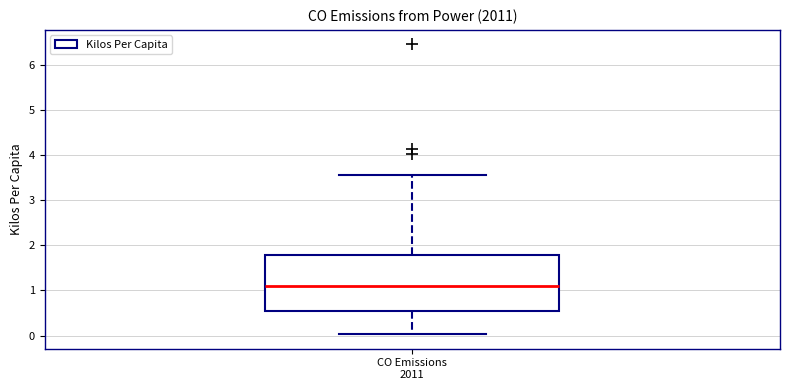

Read this box plot against the y-axis: the position of the median line, the range covered by the box, and the ends of both whiskers. The values are not printed on the chart, so give them approximately, as read against the axis.

median 1.1, box 0.5 to 1.8, whiskers 0.0 to 3.6